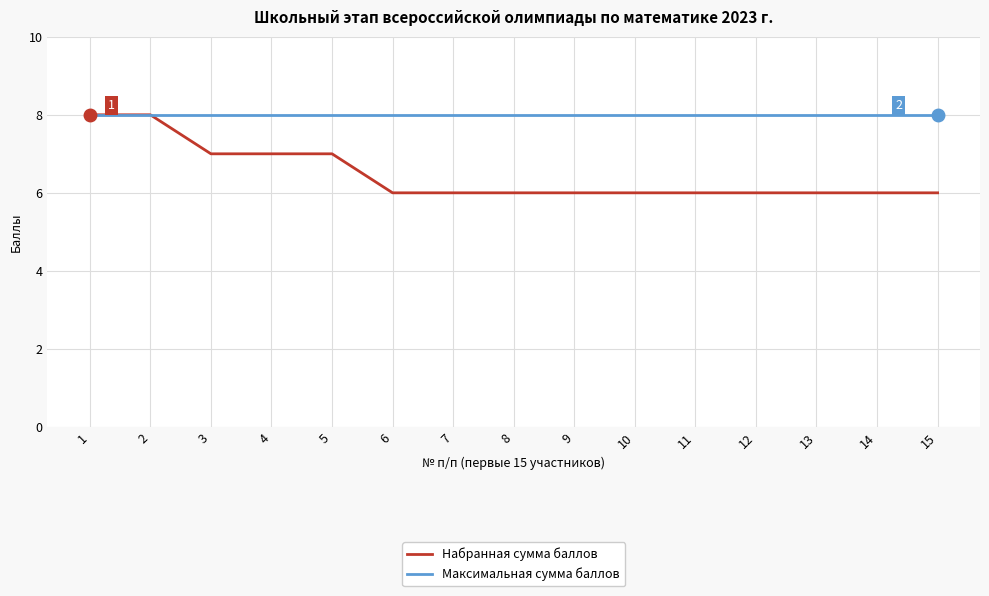

What value does the Максимальная сумма баллов series have at 2?

8